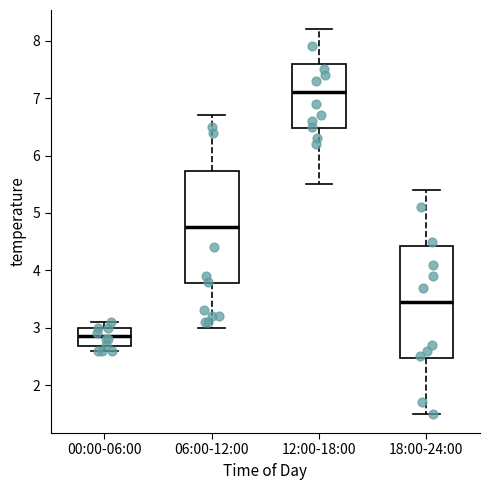

Reading left to right, transcribe this box plot: for each box, give where its median line is, the range the box spans, and where its two whiskers end, as read against the y-axis. The values are not printed on the chart, so give them approximately, as read against the axis.

00:00-06:00: median 2.9, box 2.7 to 3.0, whiskers 2.6 to 3.1
06:00-12:00: median 4.8, box 3.8 to 5.7, whiskers 3.0 to 6.7
12:00-18:00: median 7.1, box 6.5 to 7.6, whiskers 5.5 to 8.2
18:00-24:00: median 3.5, box 2.5 to 4.4, whiskers 1.5 to 5.4